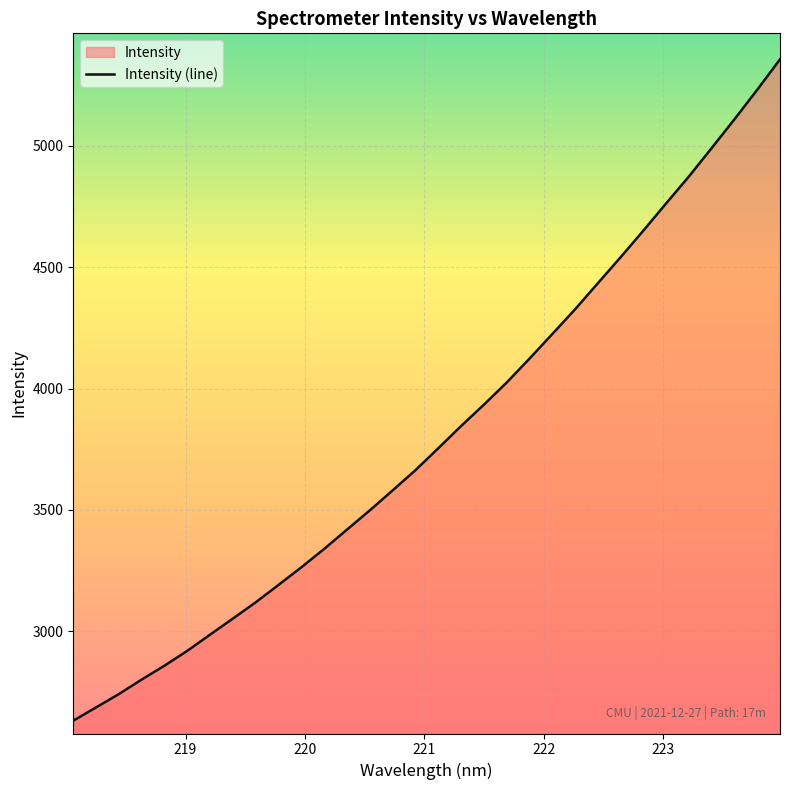

What is the minimum value shown in the chart?

2631.6